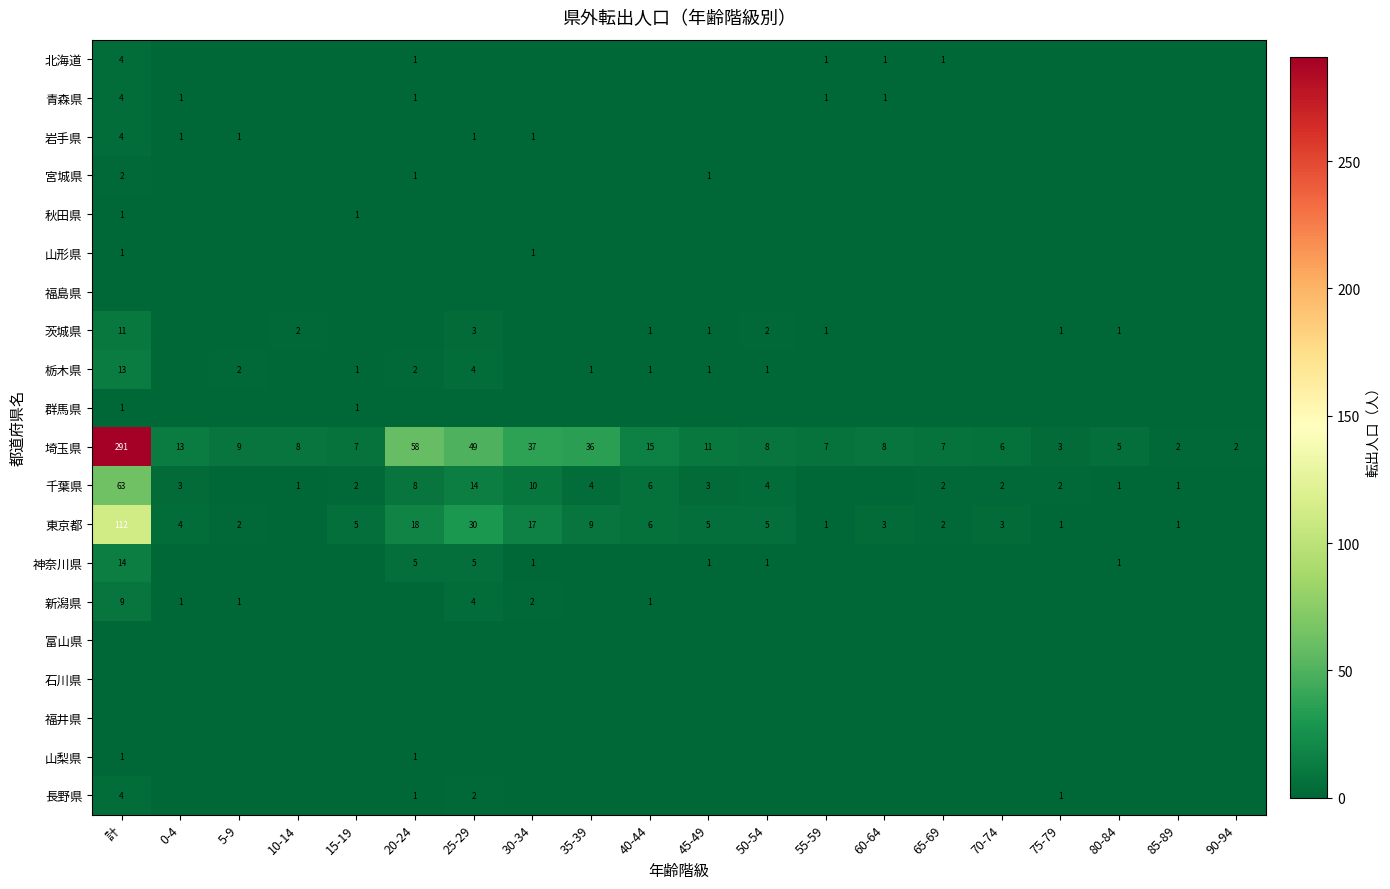

At which category is the sum across all series the highest?

計